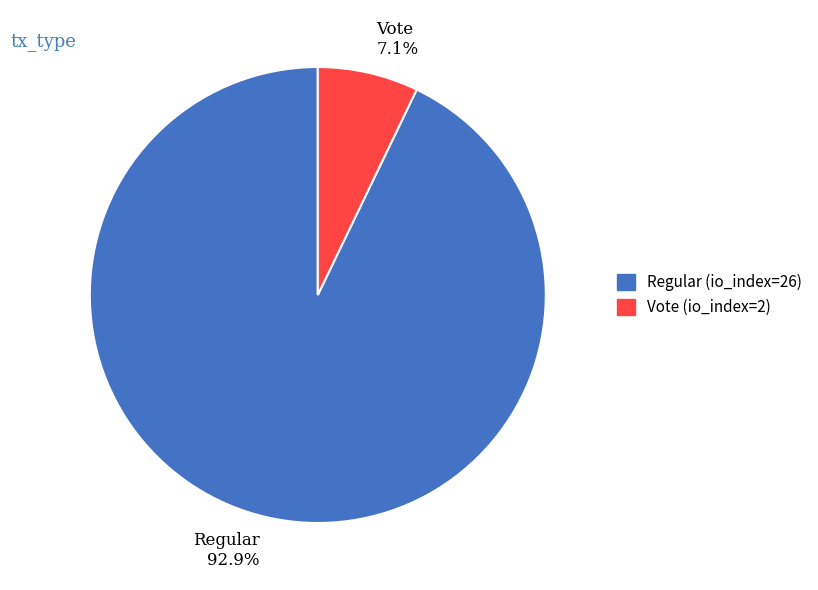

Rank the categories by value from highest to lowest.

Regular 92.9%, Vote 7.1%